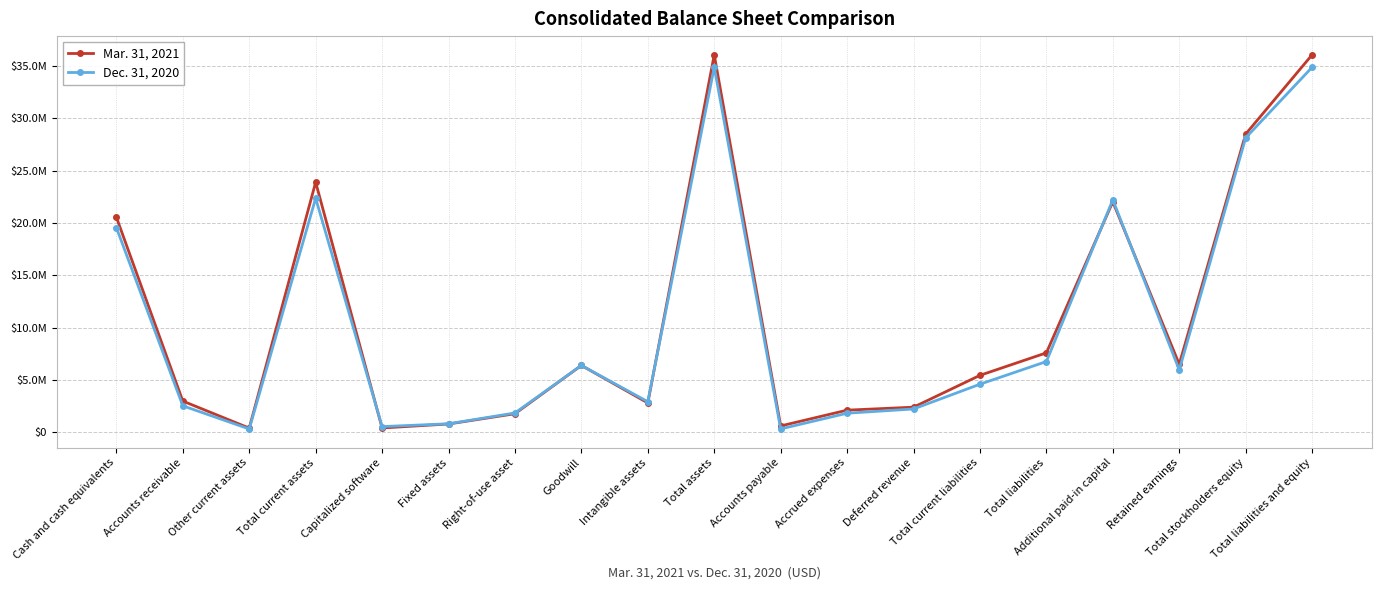

Reading left to right, what are all the values shown in this chart?

Mar. 31, 2021: Cash and cash equivalents=20548000	Accounts receivable=2966000	Other current assets=383000	Total current assets=23897000	Capitalized software=394000	Fixed assets=775000	Right-of-use asset=1756000	Goodwill=6376000	Intangible assets=2789000	Total assets=36080000	Accounts payable=589000	Accrued expenses=2098000	Deferred revenue=2383000	Total current liabilities=5428000	Total liabilities=7580000	Additional paid-in capital=22024000	Retained earnings=6488000	Total stockholders equity=28500000	Total liabilities and equity=36080000
Dec. 31, 2020: Cash and cash equivalents=19556000	Accounts receivable=2514000	Other current assets=298000	Total current assets=22368000	Capitalized software=526000	Fixed assets=795000	Right-of-use asset=1830000	Goodwill=6376000	Intangible assets=2906000	Total assets=34889000	Accounts payable=304000	Accrued expenses=1805000	Deferred revenue=2212000	Total current liabilities=4579000	Total liabilities=6747000	Additional paid-in capital=22214000	Retained earnings=5943000	Total stockholders equity=28142000	Total liabilities and equity=34889000